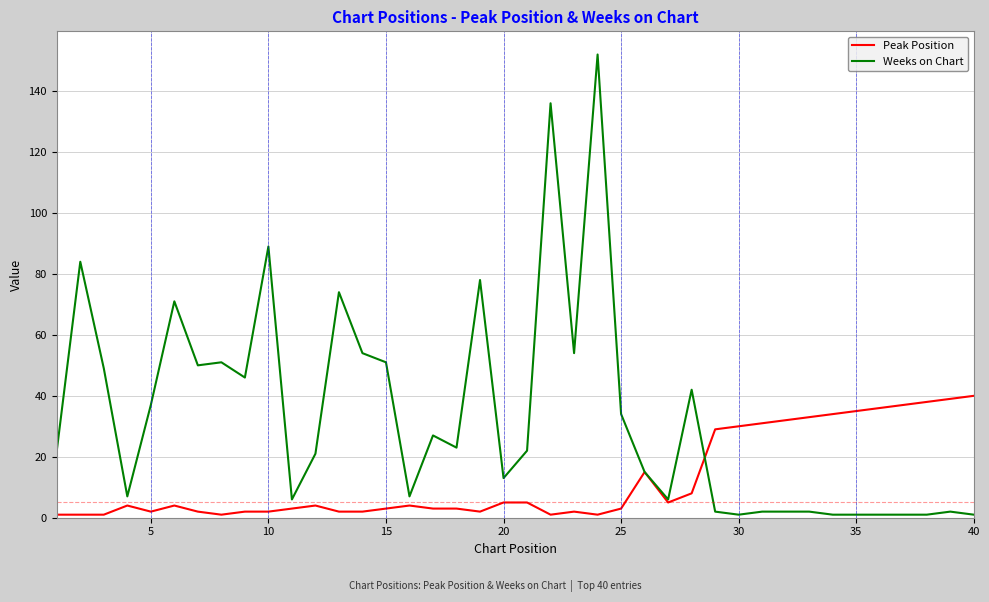

What is the minimum value shown in the chart?

1